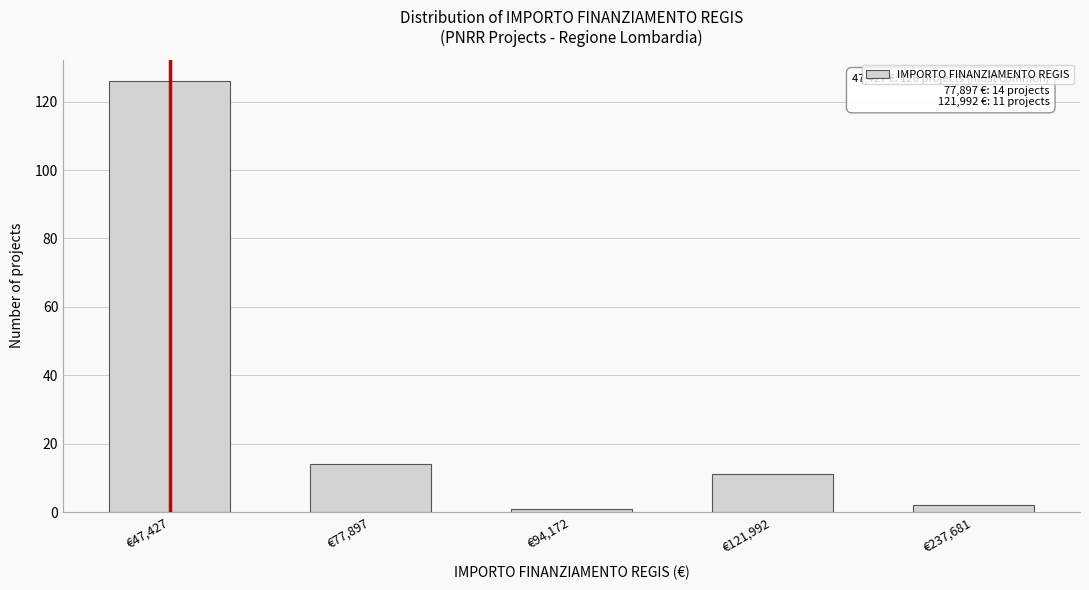

Reading left to right, transcribe all the data shown in this chart.

€47,427=126	€77,897=14	€94,172=1	€121,992=11	€237,681=2